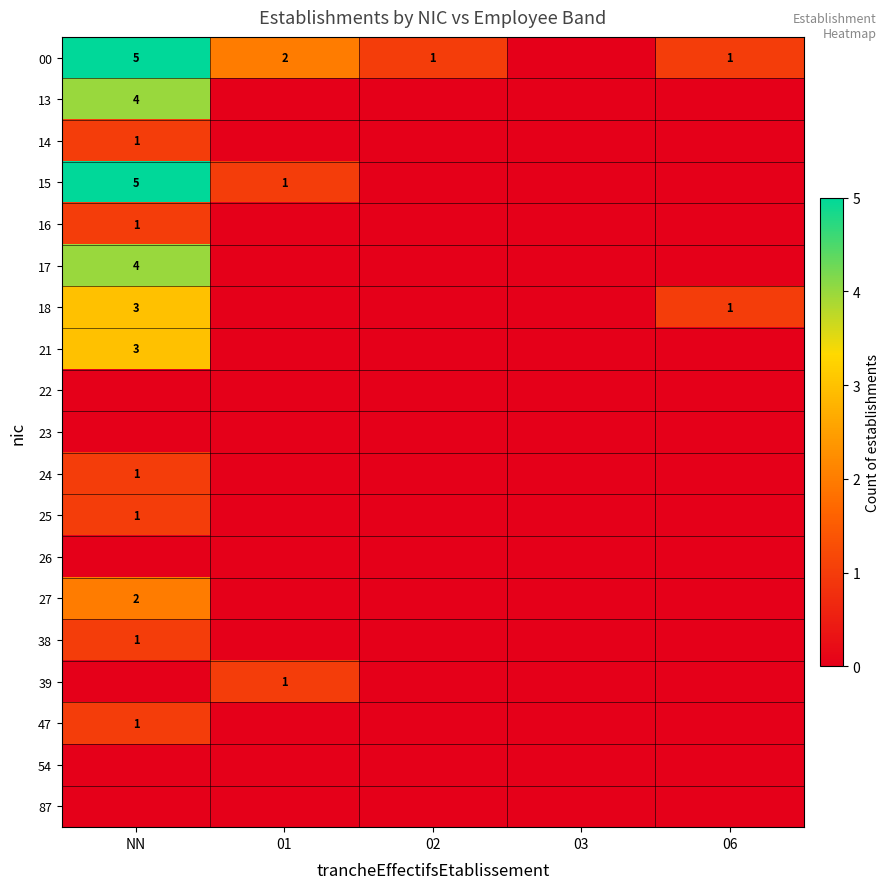

The value of 21 at NN is 3. True or false?

True